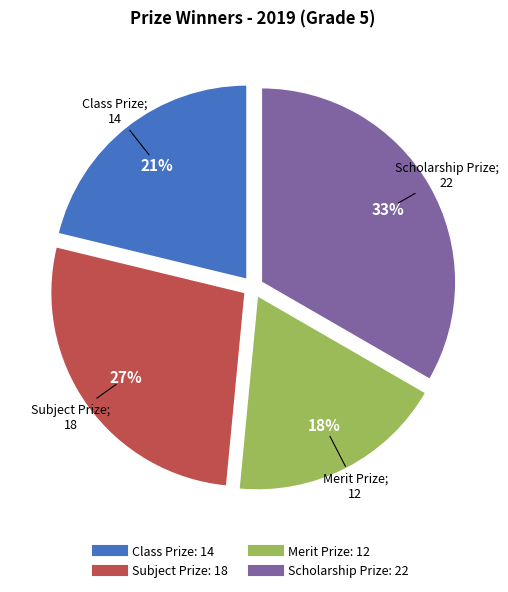

To the nearest percent, what percentage of the pie is Scholarship Prize?

33%